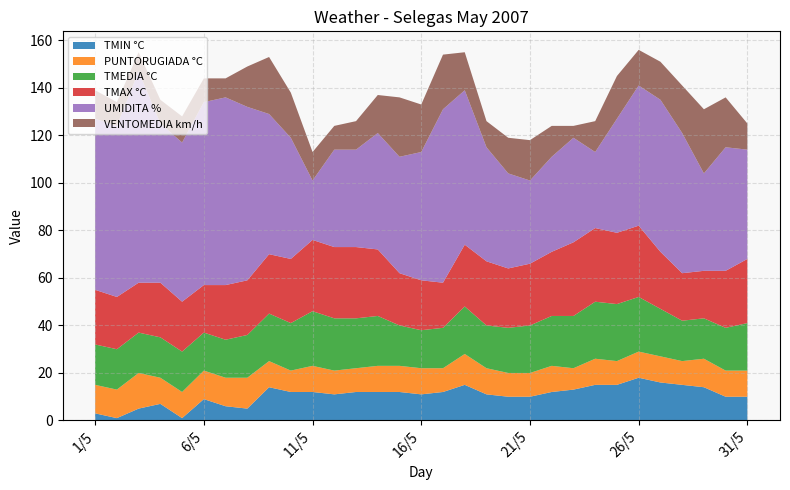

Reading left to right, what are all the values shown in this chart?

TMIN °C: 3	1	5	7	1	9	6	5	14	12	12	11	12	12	12	11	12	15	11	10	10	12	13	15	15	18	16	15	14	10	10
PUNTORUGIADA °C: 12	12	15	11	11	12	12	13	11	9	11	10	10	11	11	11	10	13	11	10	10	11	9	11	10	11	11	10	12	11	11
TMEDIA °C: 17	17	17	17	17	16	16	18	20	20	23	22	21	21	17	16	17	20	18	19	20	21	22	24	24	23	20	17	17	18	20
TMAX °C: 23	22	21	23	21	20	23	23	25	27	30	30	30	28	22	21	19	26	27	25	26	27	31	31	30	30	24	20	20	24	27
UMIDITA %: 72	72	89	67	67	77	79	73	59	51	25	41	41	49	49	54	73	65	48	40	35	40	44	32	48	59	64	59	41	52	46
VENTOMEDIA km/h: 12	10	8	10	11	10	8	17	24	19	12	10	12	16	25	20	23	16	11	15	17	13	5	13	18	15	16	20	27	21	11